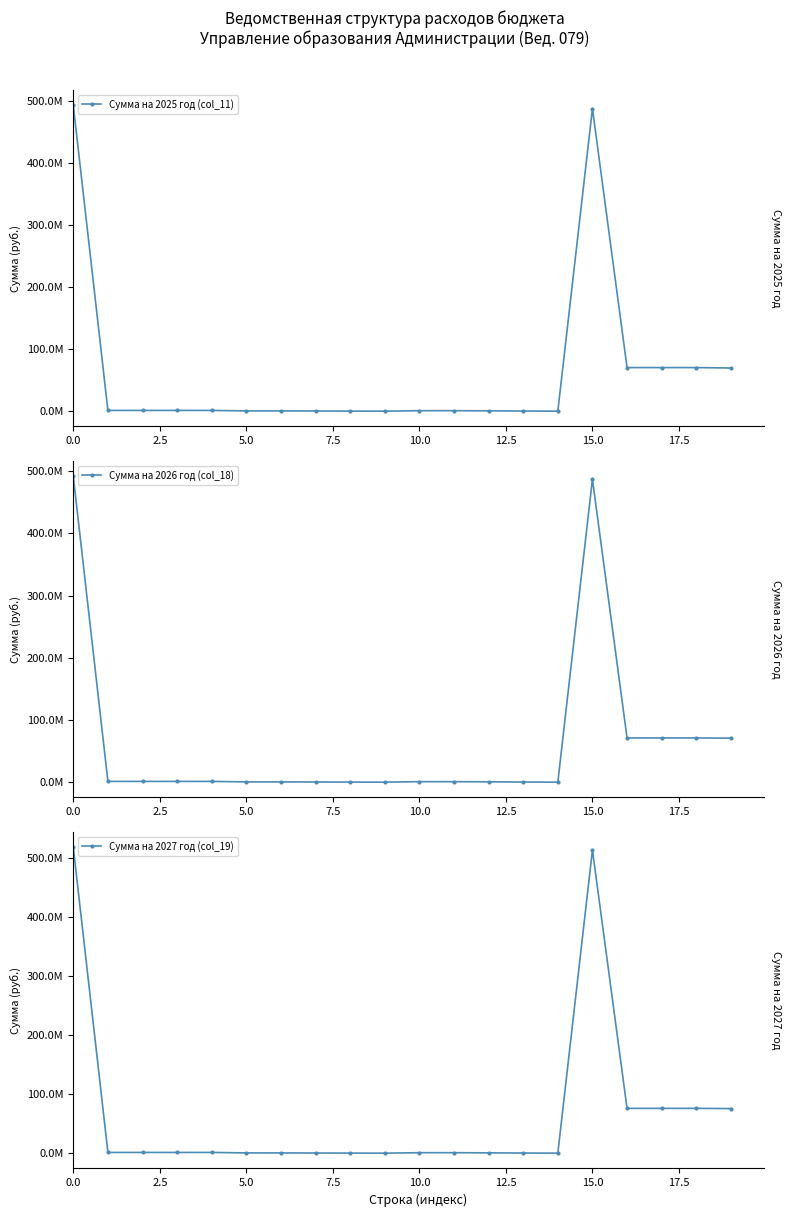

What are all the series names shown in the legend?

Сумма на 2025 год (col_11), Сумма на 2026 год (col_18), Сумма на 2027 год (col_19)